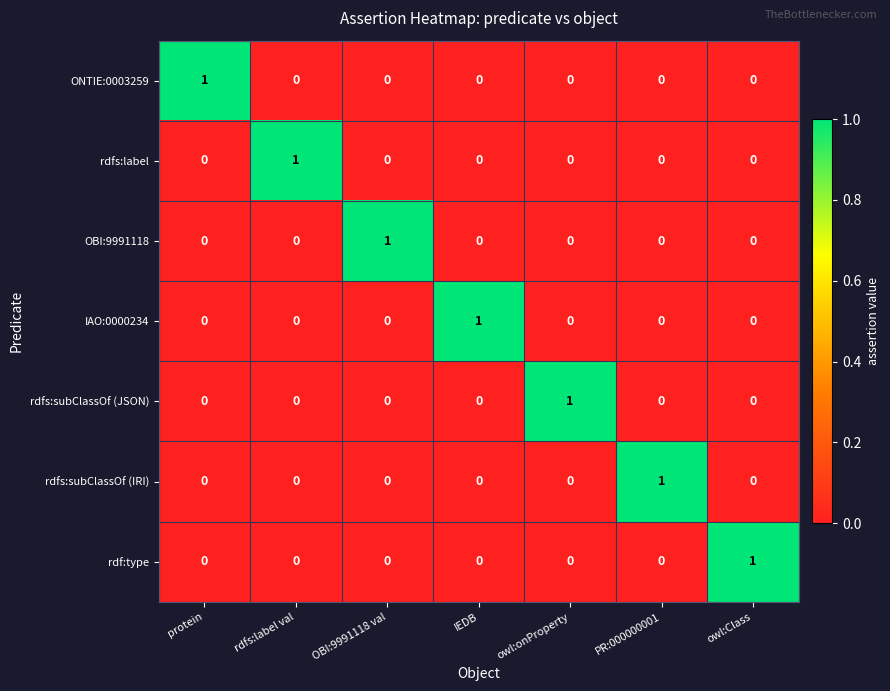

Which category has the highest value in the rdfs:label series?

rdfs:label val